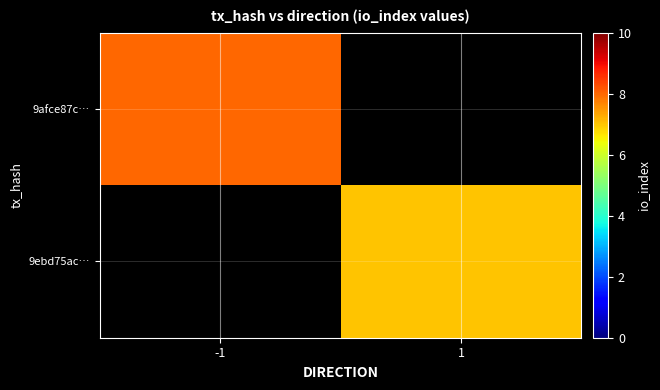

Where is 9afce87c… nearest to the value 8?

-1